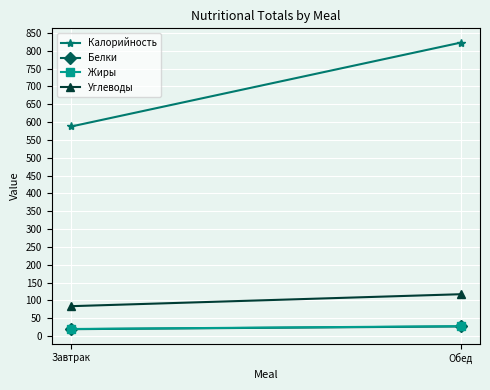

Which series has the largest range (max minus min)?

Калорийность